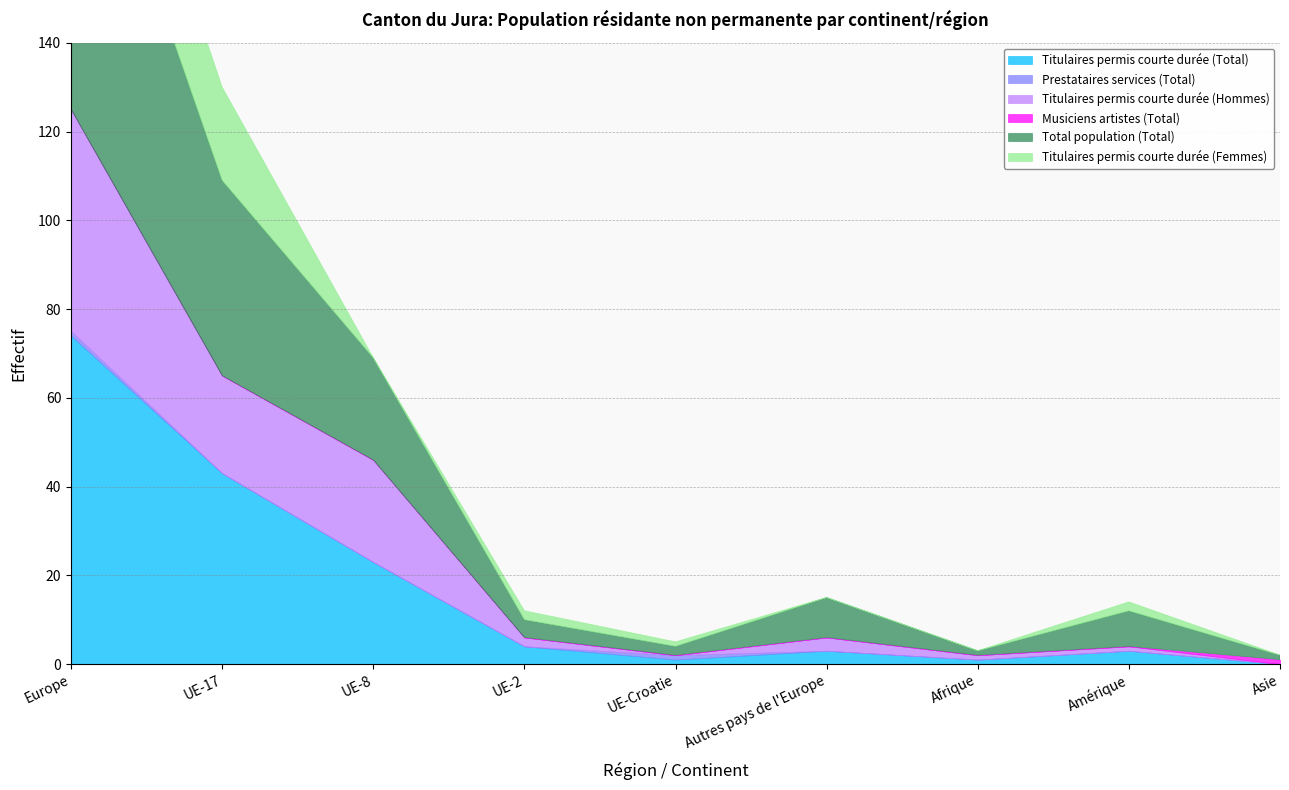

Reading left to right, list all the values displayed in this chart.

Titulaires permis courte durée (Total): Europe=74	UE-17=43	UE-8=23	UE-2=4	UE-Croatie=1	Autres pays de l'Europe=3	Afrique=1	Amérique=3	Asie=0
Prestataires services (Total): Europe=1	UE-17=0	UE-8=0	UE-2=0	UE-Croatie=1	Autres pays de l'Europe=0	Afrique=0	Amérique=0	Asie=0
Titulaires permis courte durée (Hommes): Europe=50	UE-17=22	UE-8=23	UE-2=2	UE-Croatie=0	Autres pays de l'Europe=3	Afrique=1	Amérique=1	Asie=0
Musiciens artistes (Total): Europe=0	UE-17=0	UE-8=0	UE-2=0	UE-Croatie=0	Autres pays de l'Europe=0	Afrique=0	Amérique=0	Asie=1
Total population (Total): Europe=82	UE-17=44	UE-8=23	UE-2=4	UE-Croatie=2	Autres pays de l'Europe=9	Afrique=1	Amérique=8	Asie=1
Titulaires permis courte durée (Femmes): Europe=24	UE-17=21	UE-8=0	UE-2=2	UE-Croatie=1	Autres pays de l'Europe=0	Afrique=0	Amérique=2	Asie=0